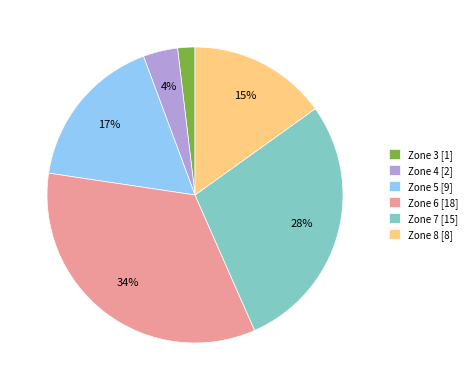

Combined, do Zone 8 [8] and Zone 5 [9] account for over 50%?

No